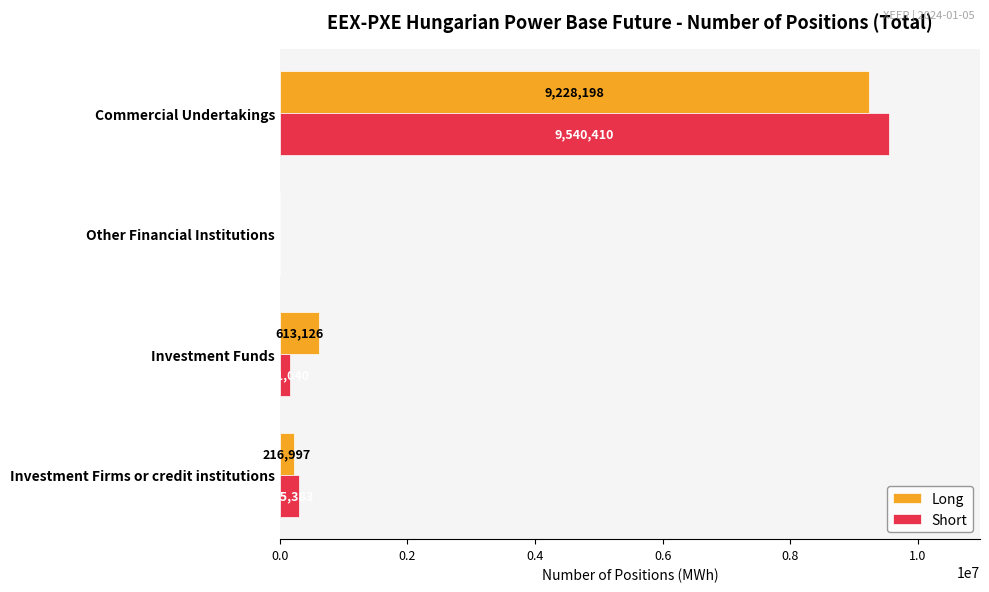

How many values in Short are above zero?

3